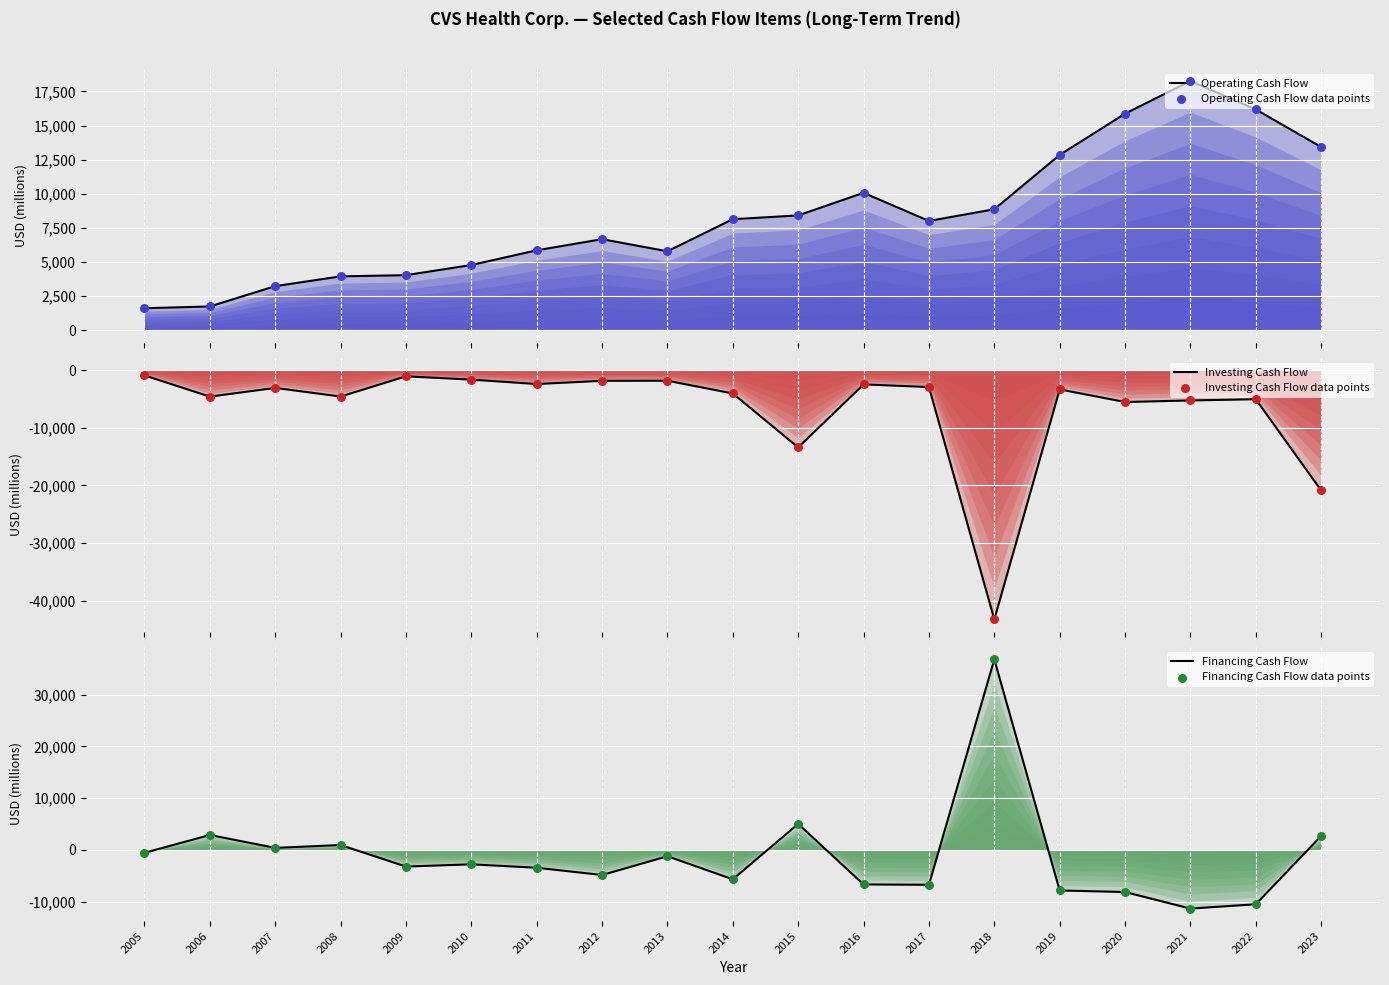

Which series has the largest total across all categories?

Operating Cash Flow